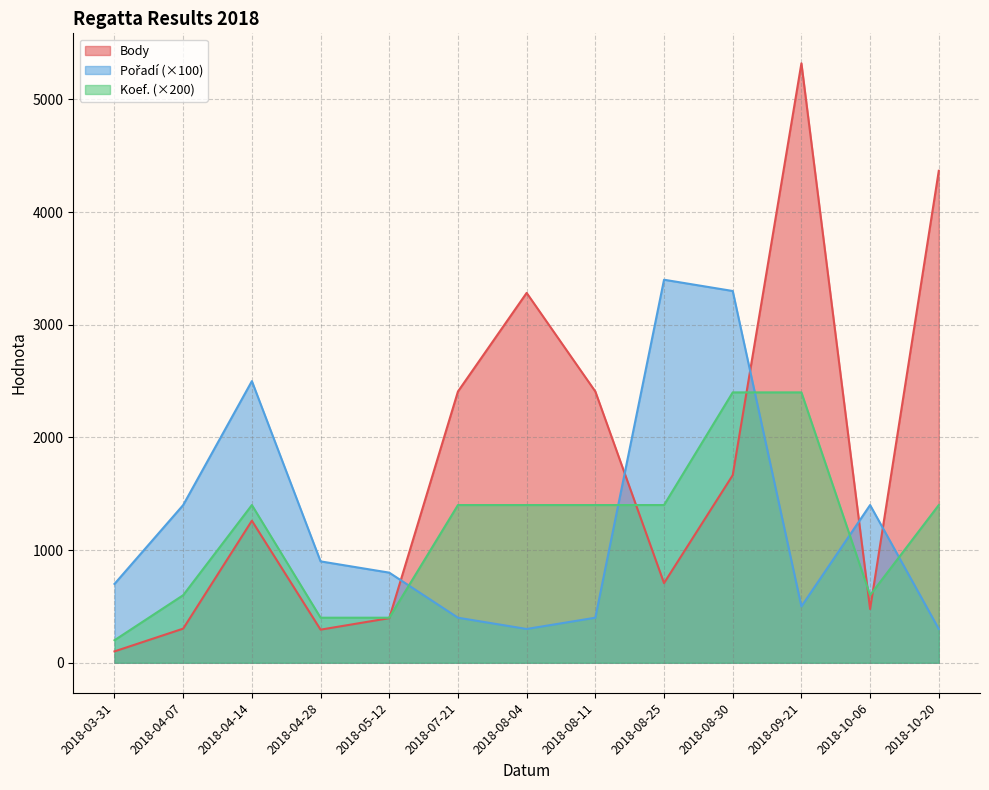

What is the value of the Pořadí point at the 11th from the left?

500